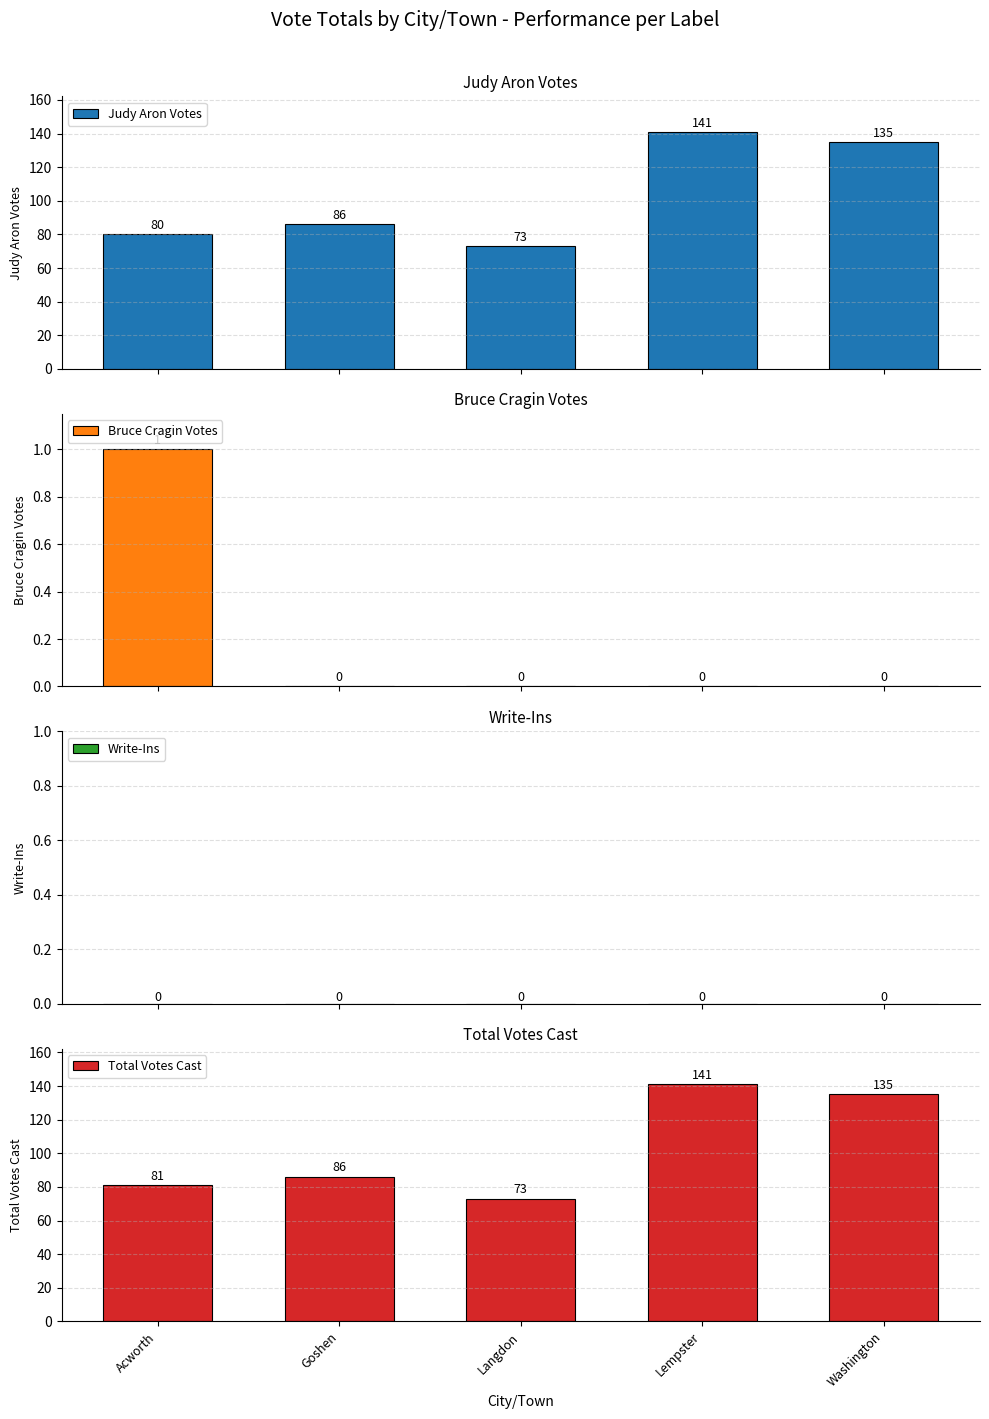

True or false: Total Votes Cast has a value of 32 at Acworth.

False